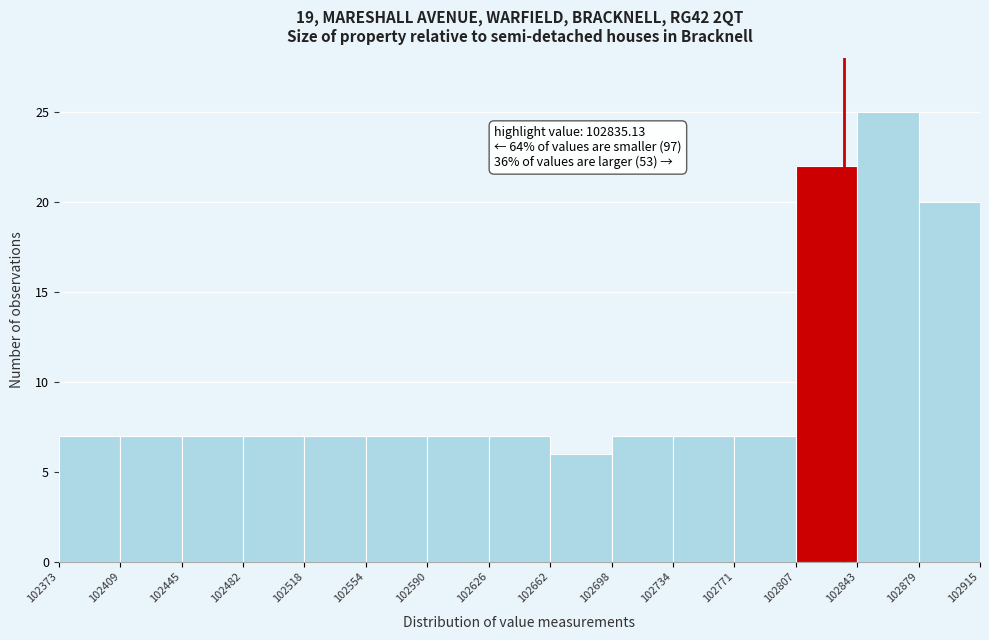

Which range on the x-axis has the tallest bar?

102843 to 102879